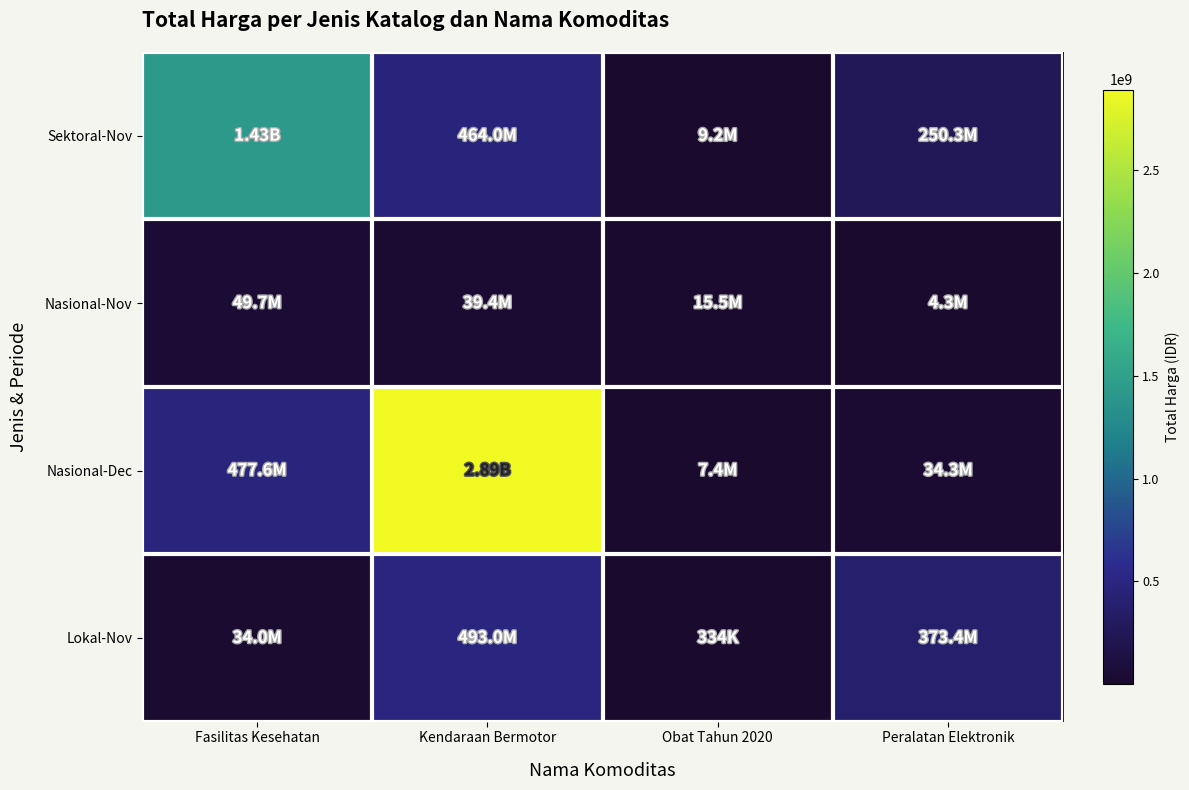

What is the minimum value shown in the chart?

333600